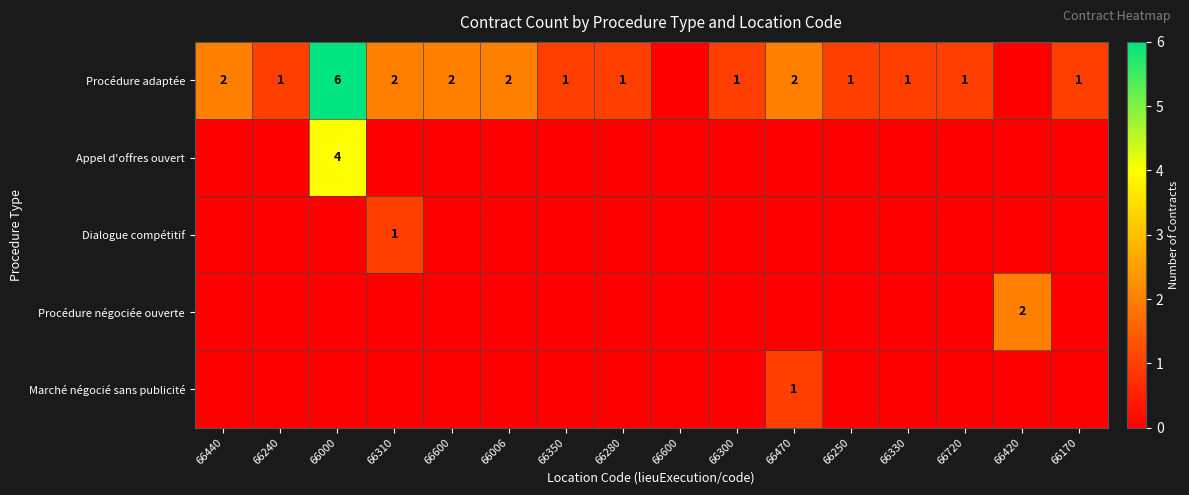

Which series has the largest range (max minus min)?

Procédure adaptée